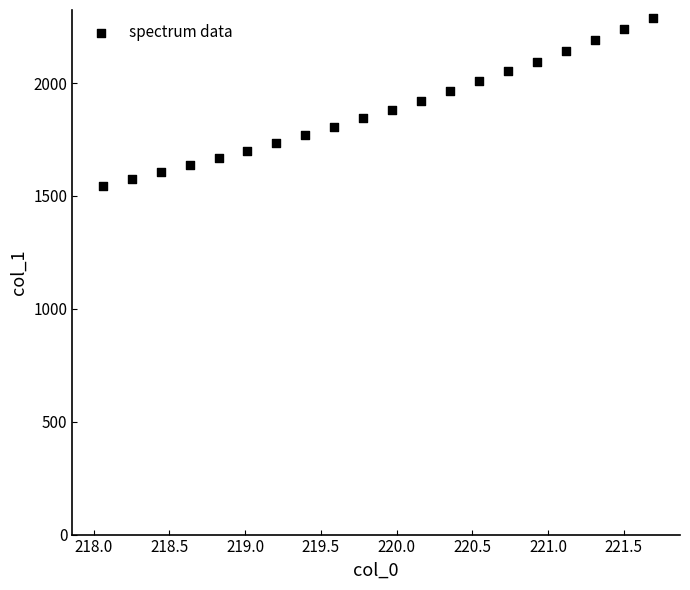

What is the range of X values (max minus min)?

3.6